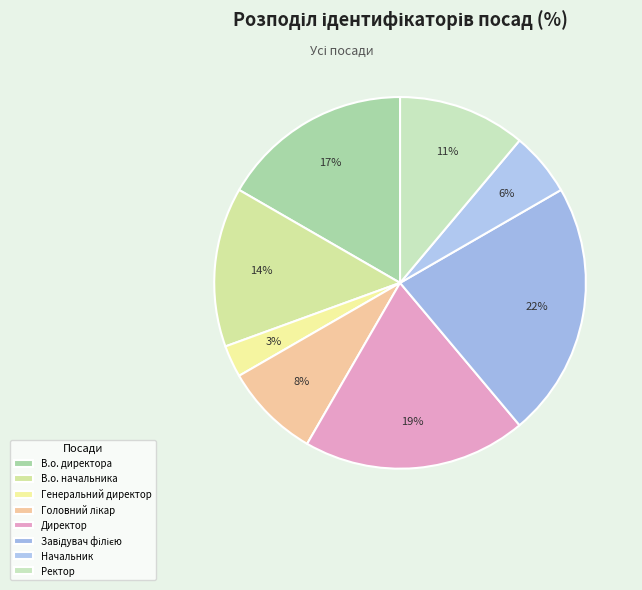

To the nearest percent, what is the difference between the largest and smallest slice percentages?

19%